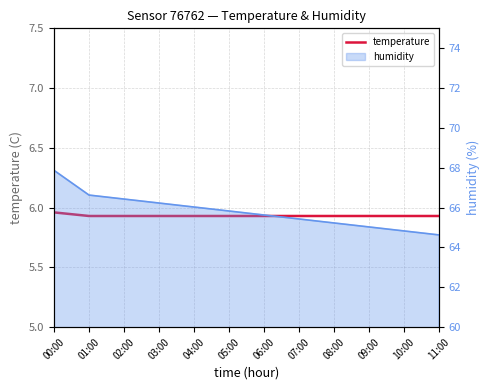

List the labels in order of value, largest first.

00:00, 01:00, 02:00, 03:00, 04:00, 05:00, 06:00, 07:00, 08:00, 09:00, 10:00, 11:00